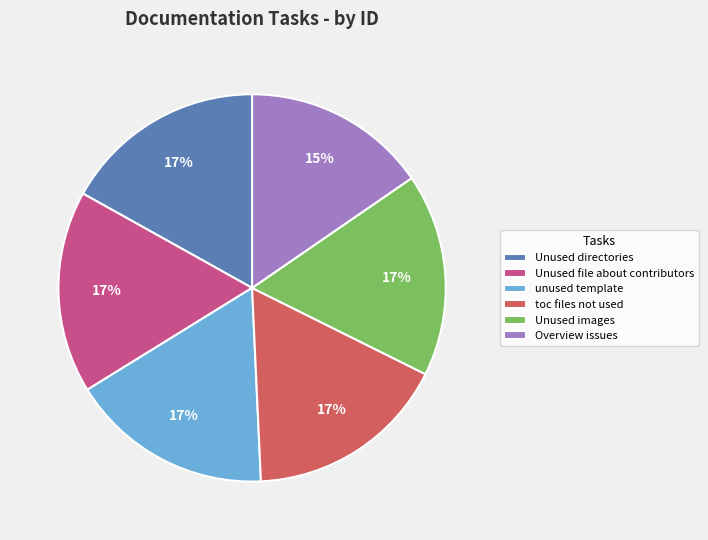

True or false: Overview issues accounts for 15% of the total.

True